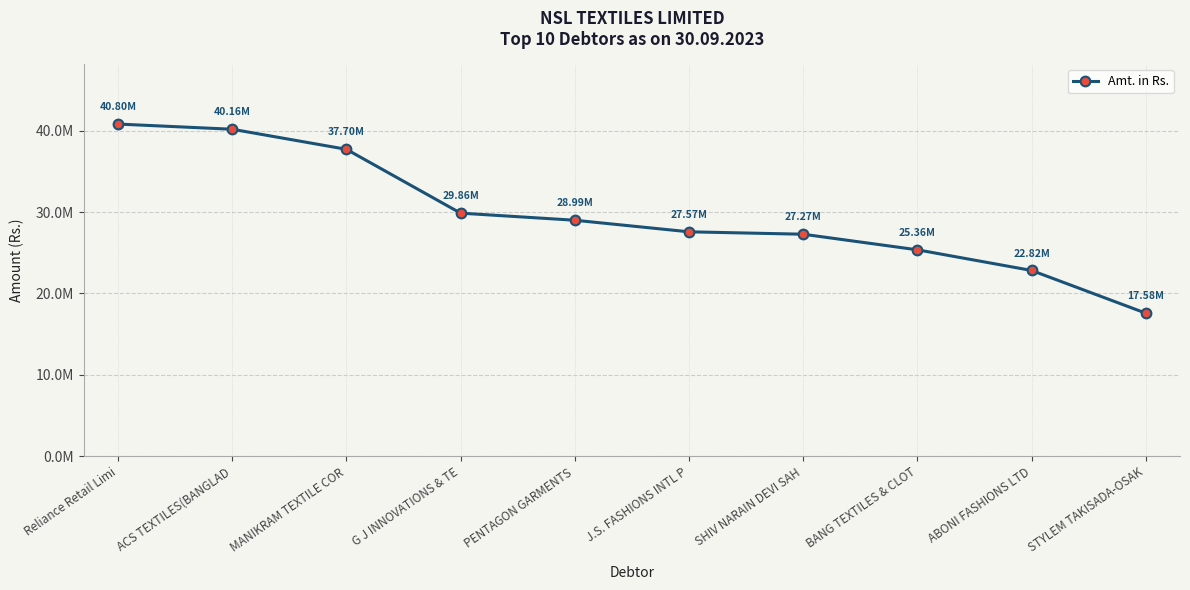

Where is the data nearest to the value 29189183?

PENTAGON GARMENTS